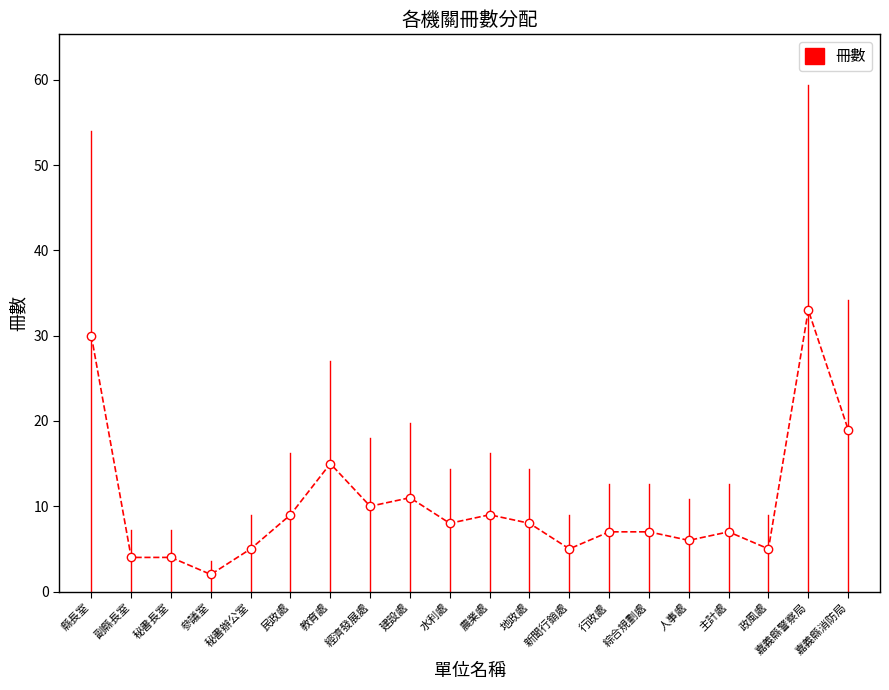

What is the difference between the maximum and minimum values?

31